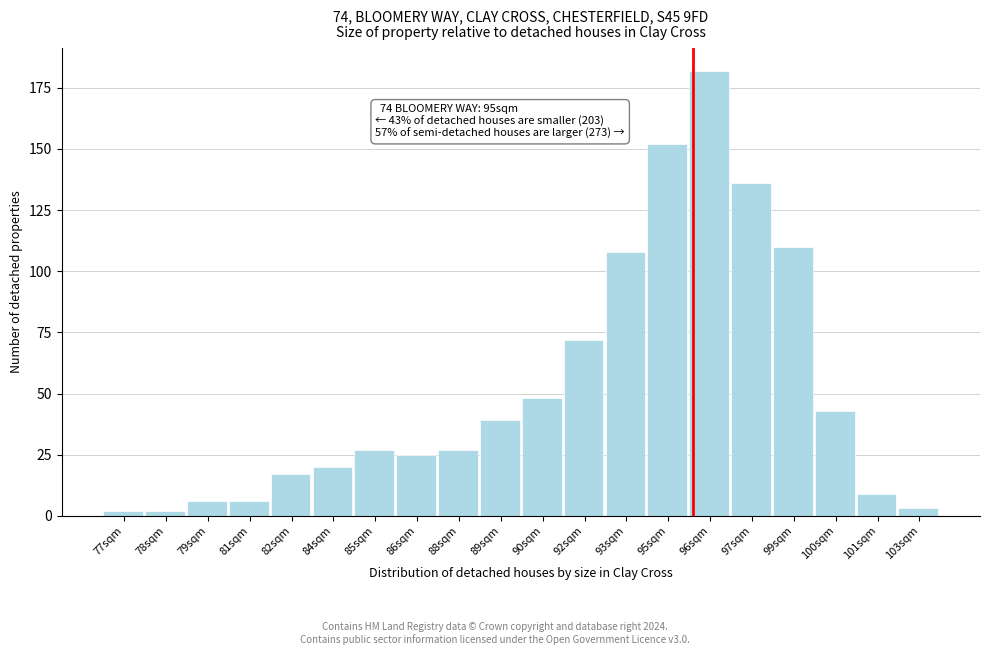

Reading right to left, list all the values displayed in this chart.

103sqm=3	101sqm=9	100sqm=43	99sqm=110	97sqm=136	96sqm=182	95sqm=152	93sqm=108	92sqm=72	90sqm=48	89sqm=39	88sqm=27	86sqm=25	85sqm=27	84sqm=20	82sqm=17	81sqm=6	79sqm=6	78sqm=2	77sqm=2